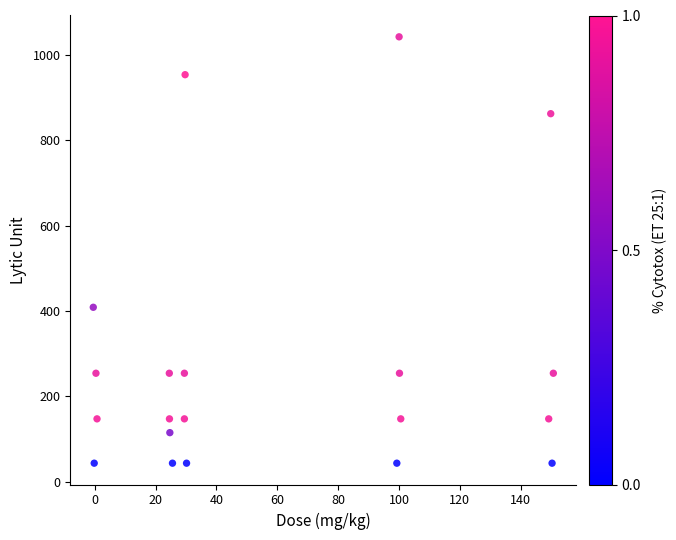

What is the range of X values (max minus min)?

151.3